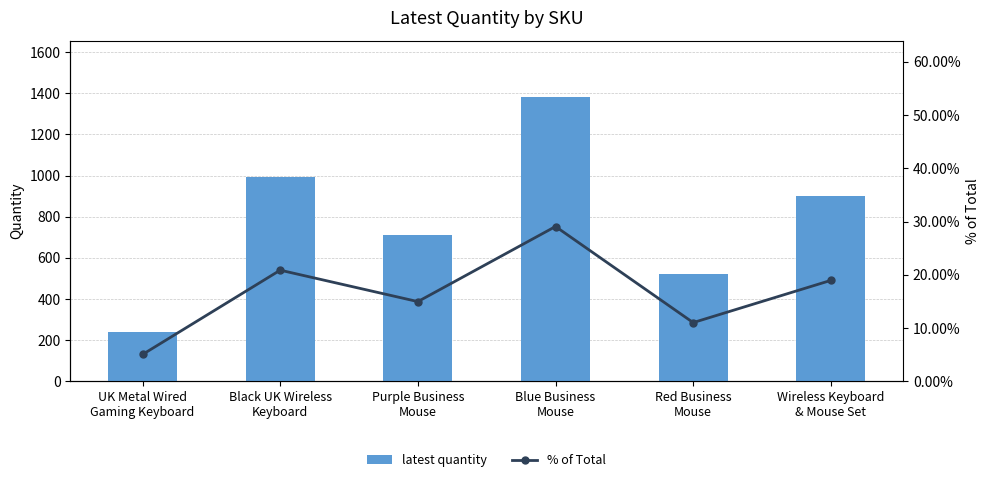

At which category is the sum across all series the highest?

Blue Business
Mouse